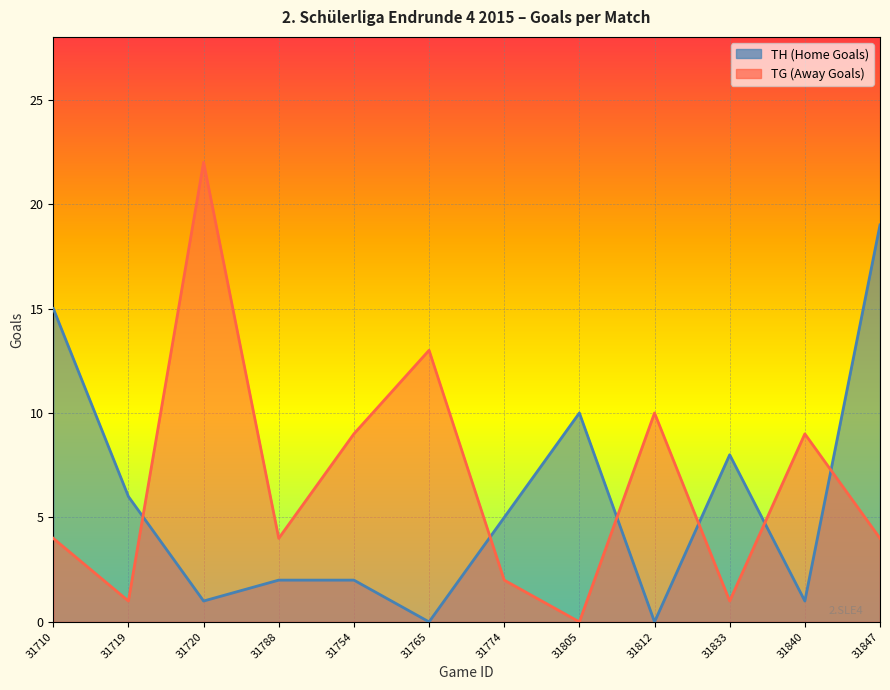

Between 31710 and 31788, which series saw the biggest shift?

TH